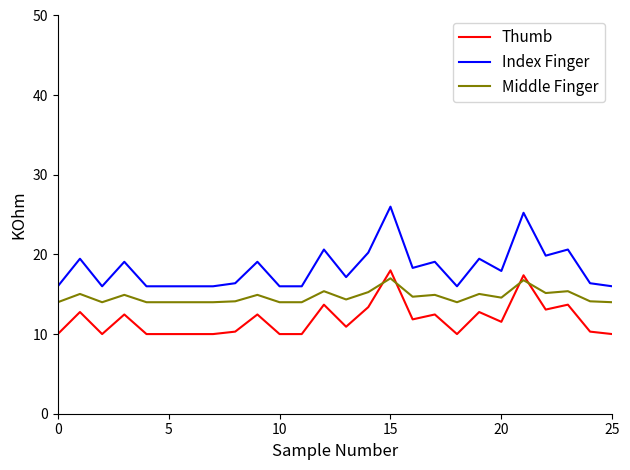

Rank the series by their average value, from lowest to highest.

Thumb, Middle Finger, Index Finger